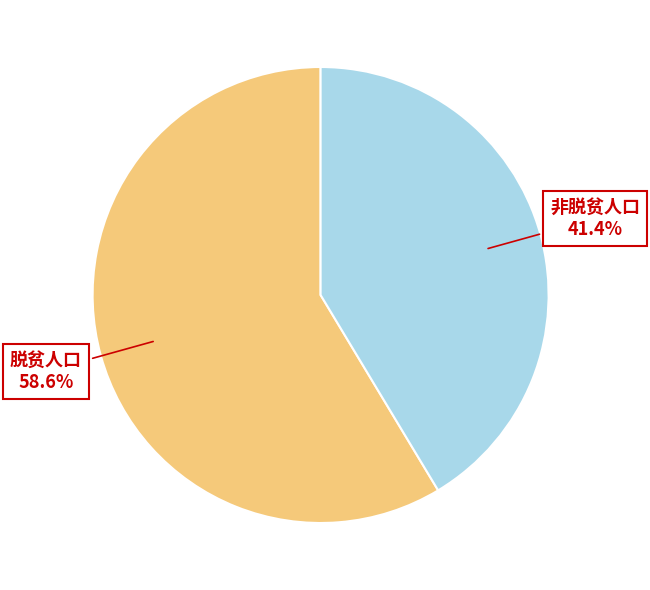

To the nearest percent, what percentage of the pie is 脱贫人口?

59%